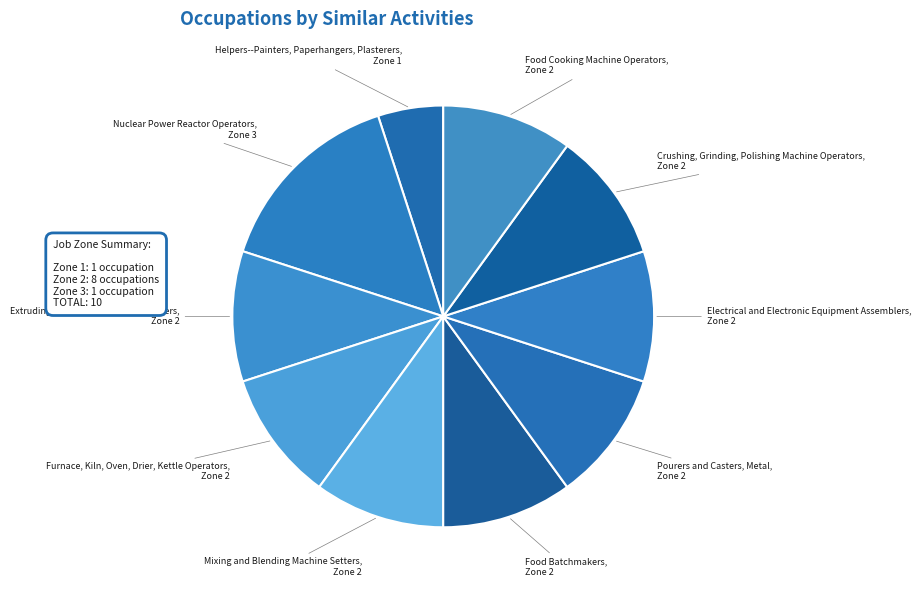

How many slices are in this pie chart?

10